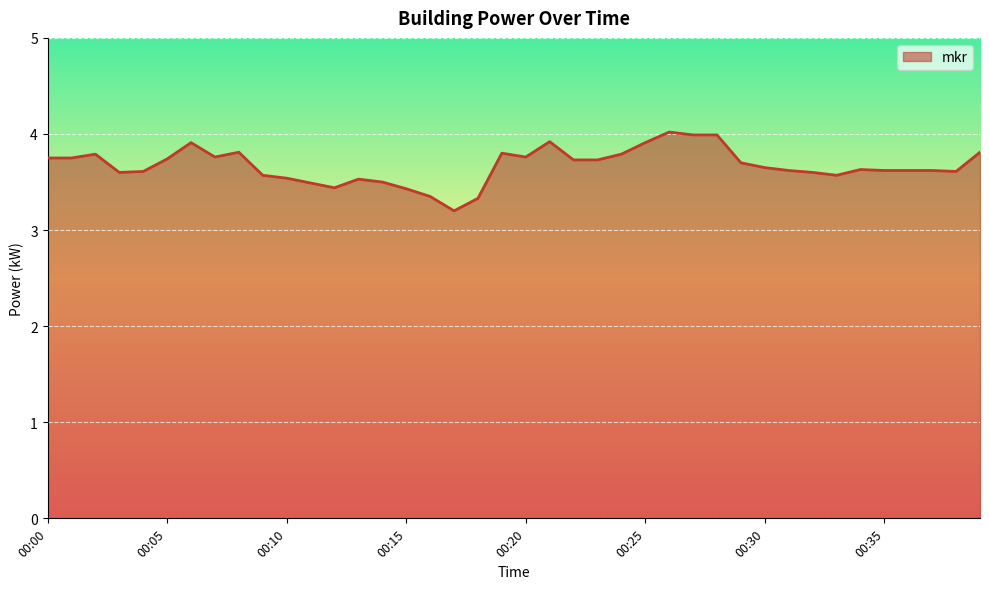

Does the chart display data point markers on the line(s)?

No